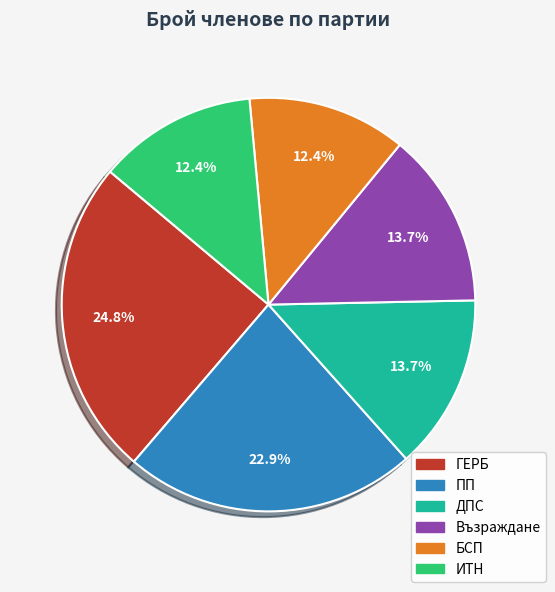

What percentage is the Възраждане slice, to the nearest percent?

14%